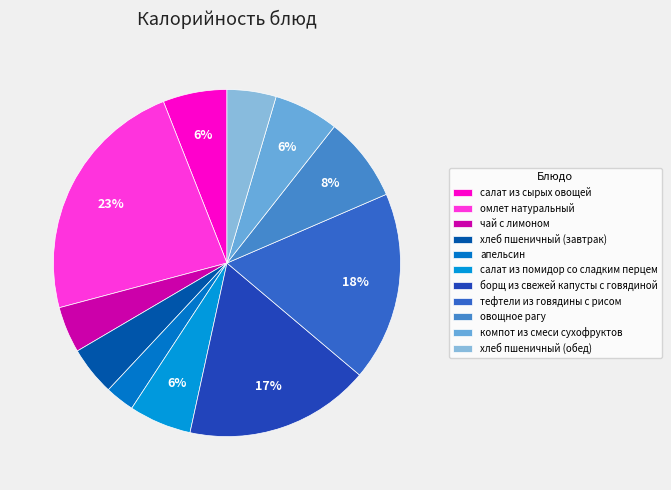

What is the change in value from омлет натуральный to салат из помидор со сладким перцем?

-241.4